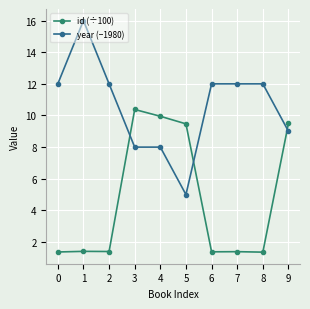

What is the maximum value shown in the chart?

16.0